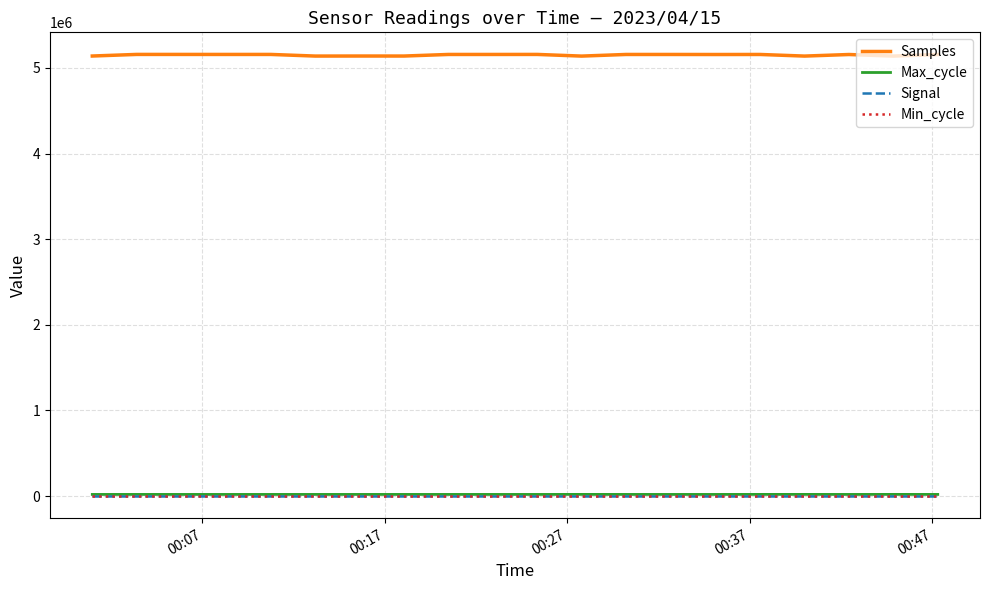

Which series has the largest total across all categories?

Samples